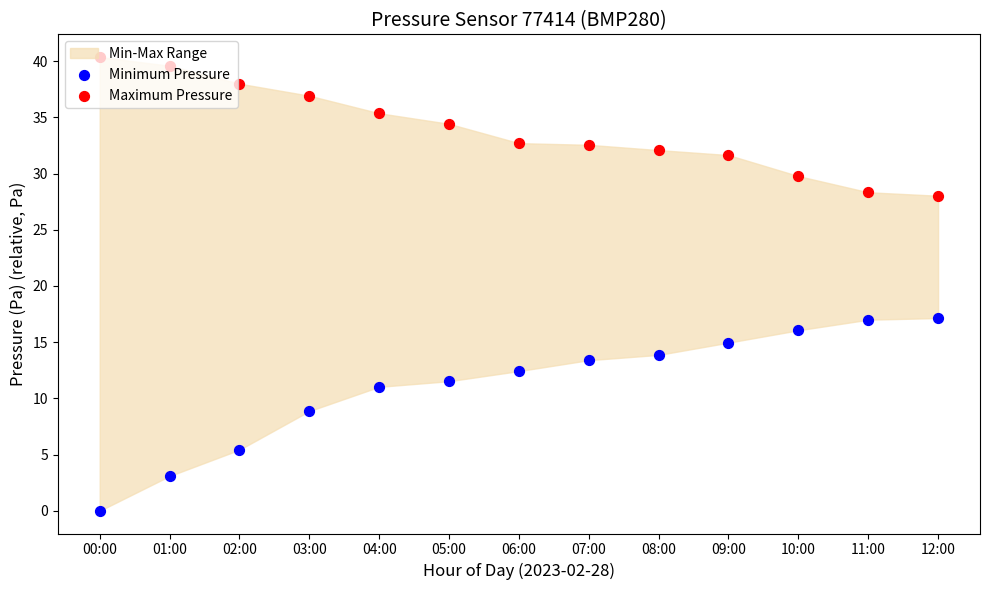

Is the value of Maximum Pressure at 03:00 greater than the value of Minimum Pressure at 11:00?

Yes